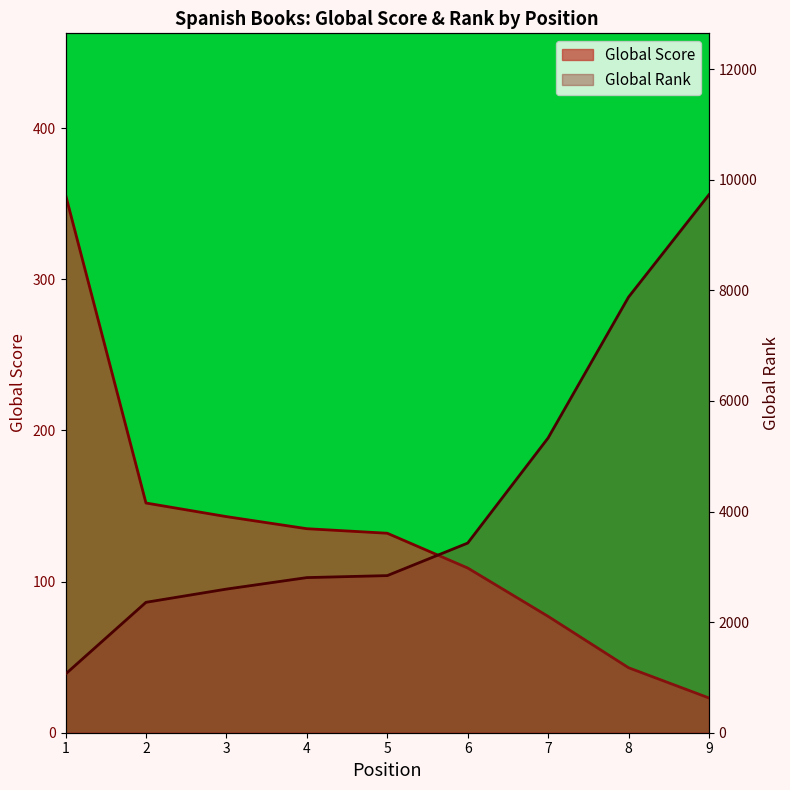

Rank the series by their average value, from highest to lowest.

Global Rank, Global Score